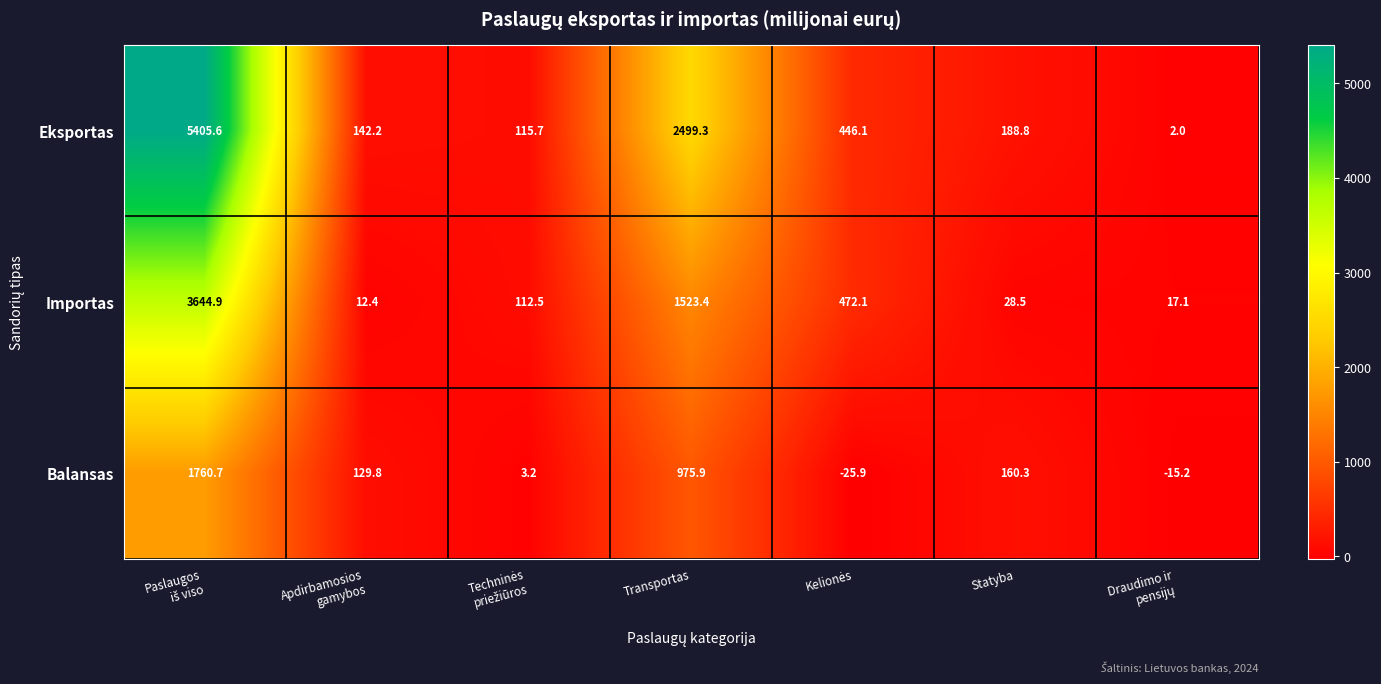

What is the maximum value shown in the chart?

5405.6